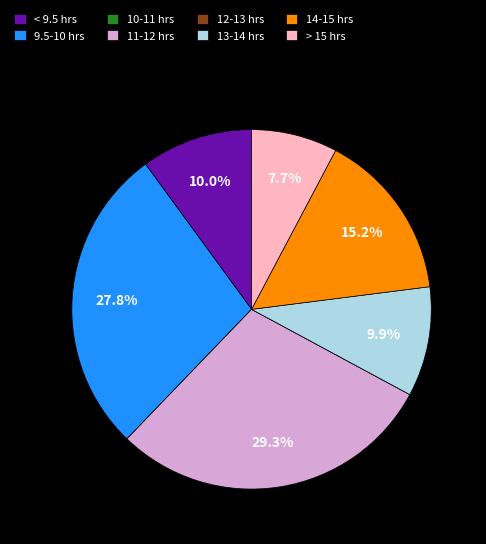

What is the largest slice in the pie chart?

11-12 hrs